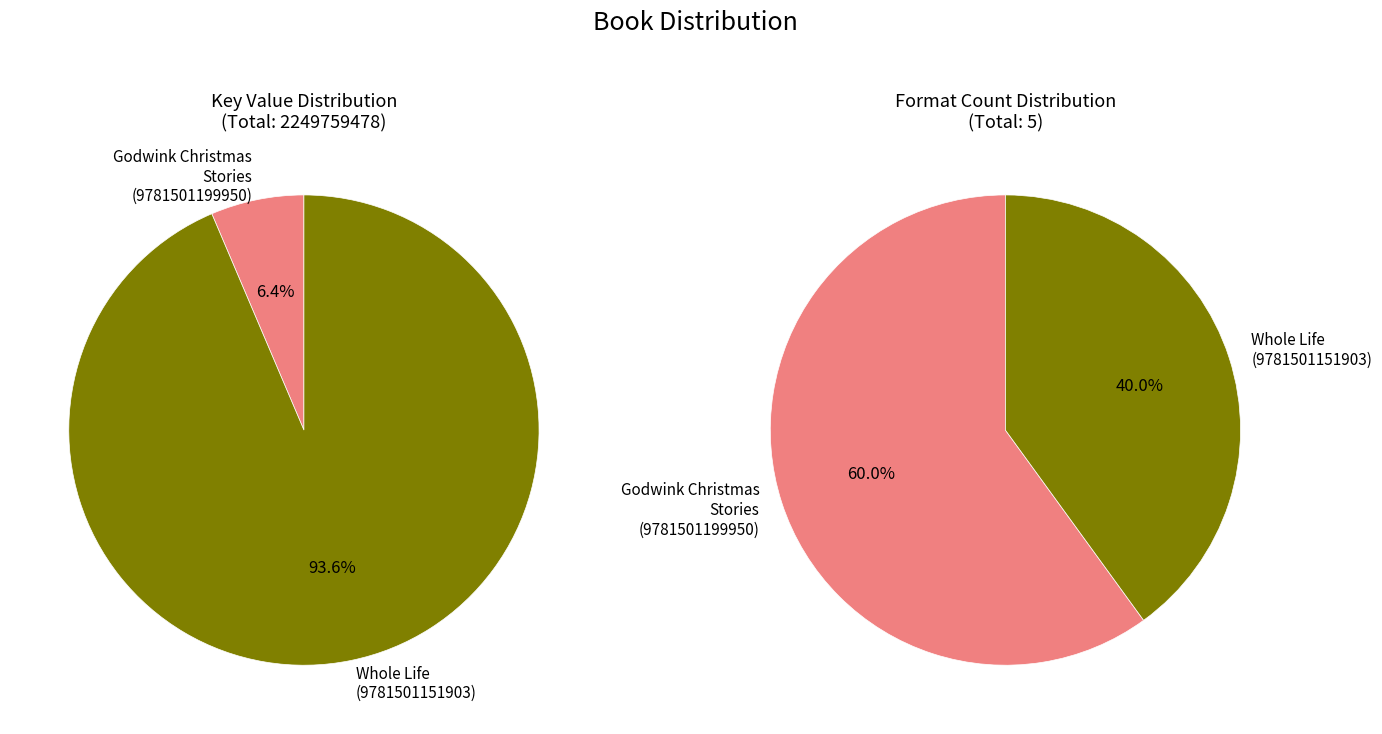

Is there any slice that represents more than half of the pie?

Yes